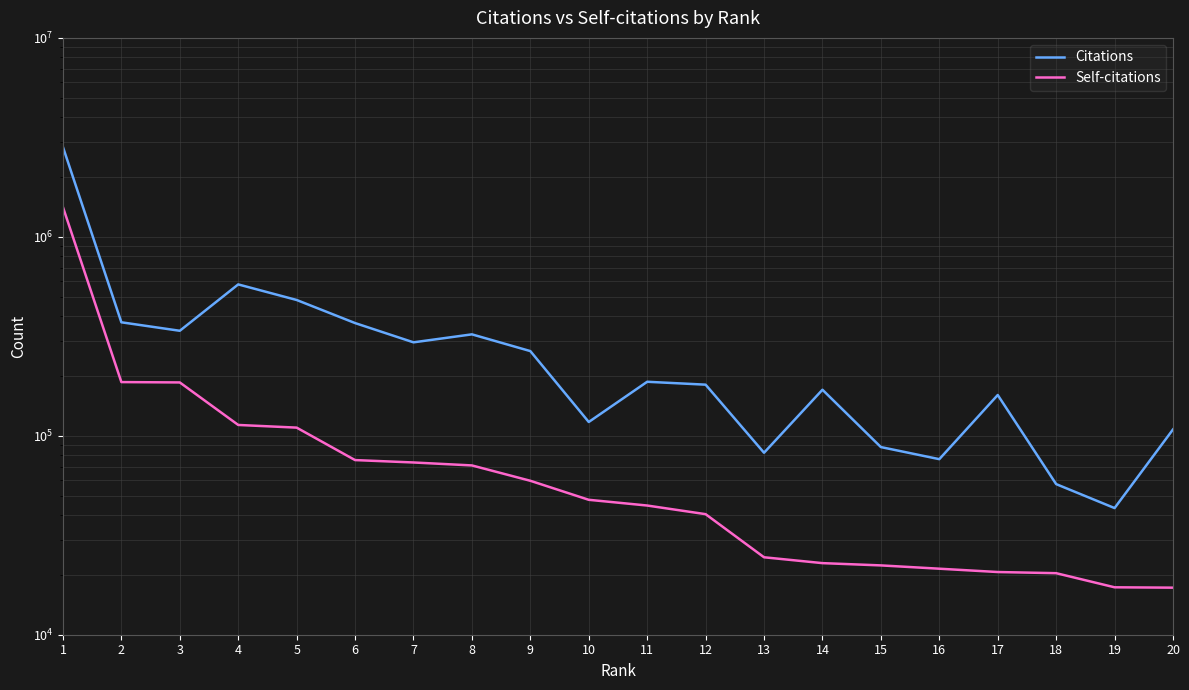

Where is the first local minimum for Citations?

3